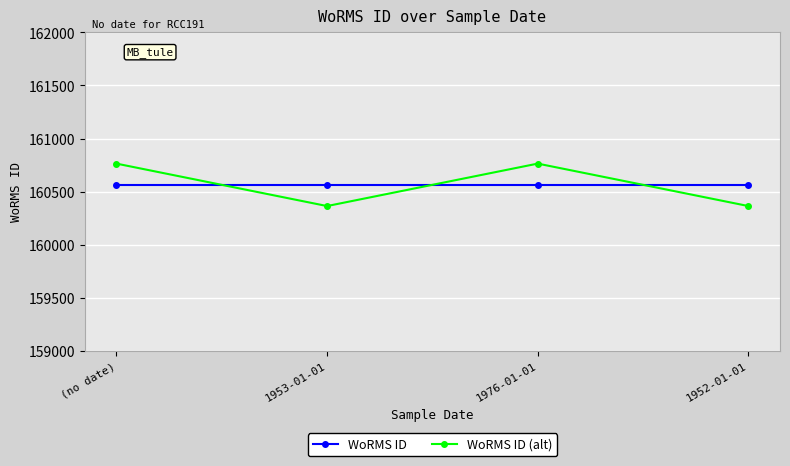

What is the total value across all series at 1976-01-01?

321328